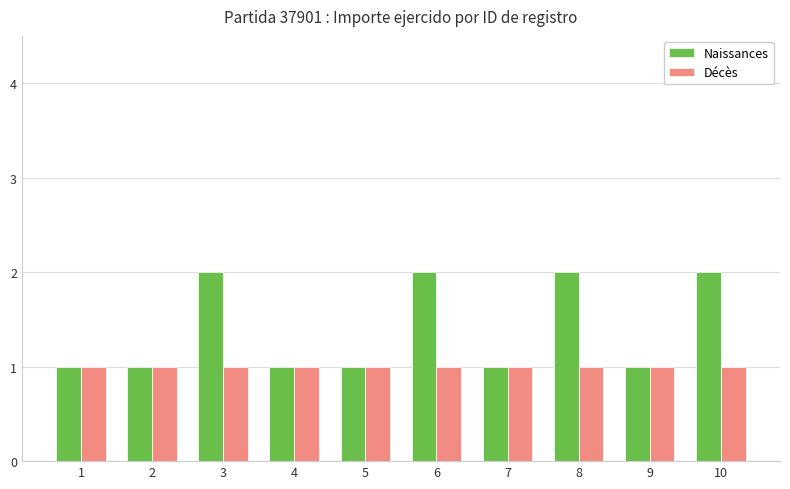

The value of Naissances at 4 is 1. True or false?

True